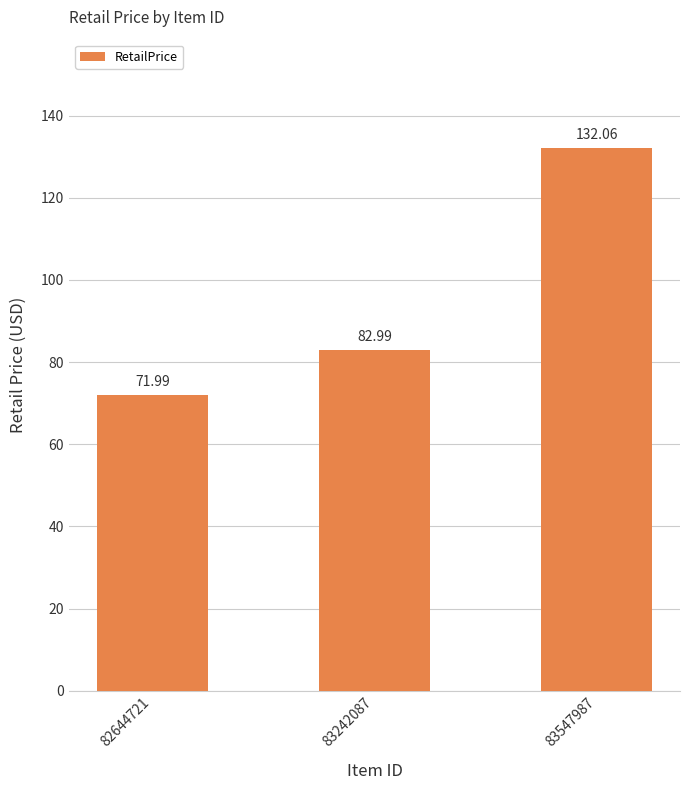

Which label corresponds to the smallest value in the chart?

82644721